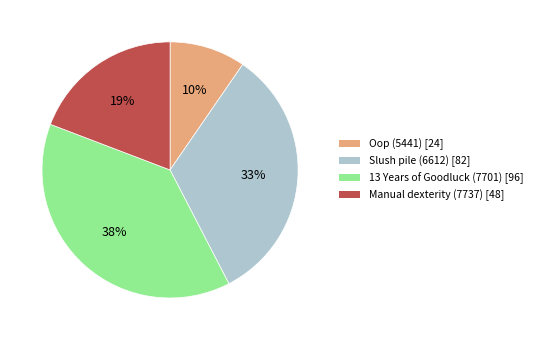

Combined, do Manual dexterity (7737) [48] and Oop (5441) [24] account for over 50%?

No